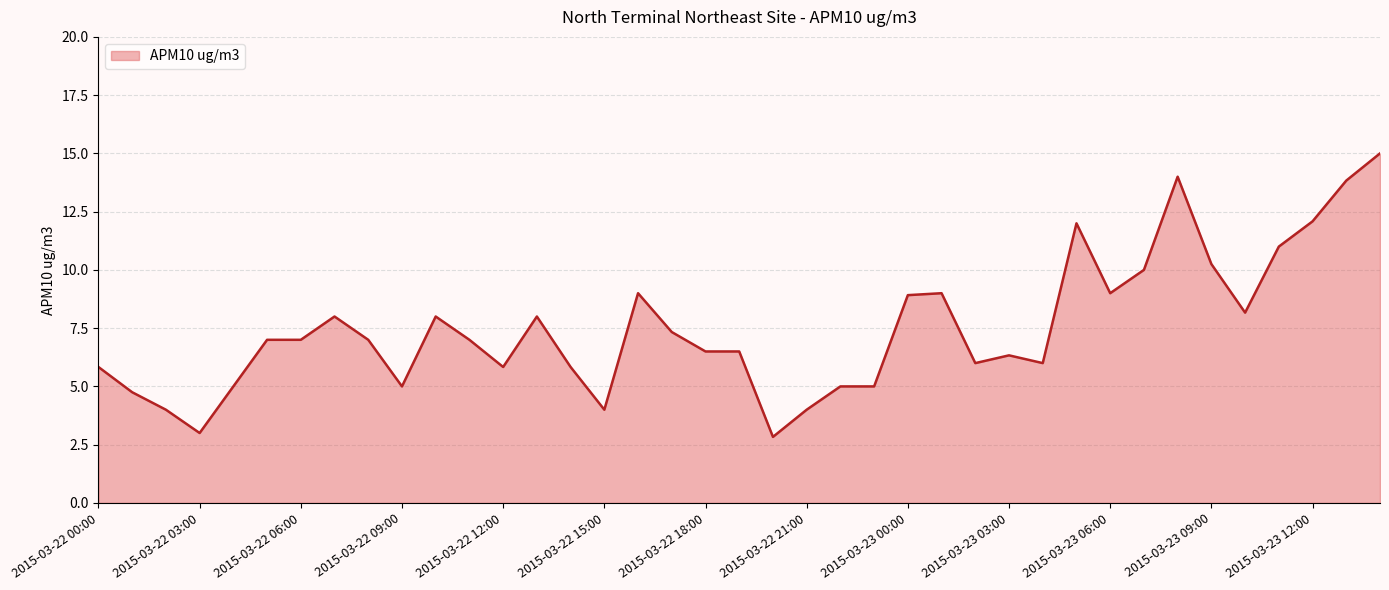

What is the difference between the maximum and minimum values?

12.2